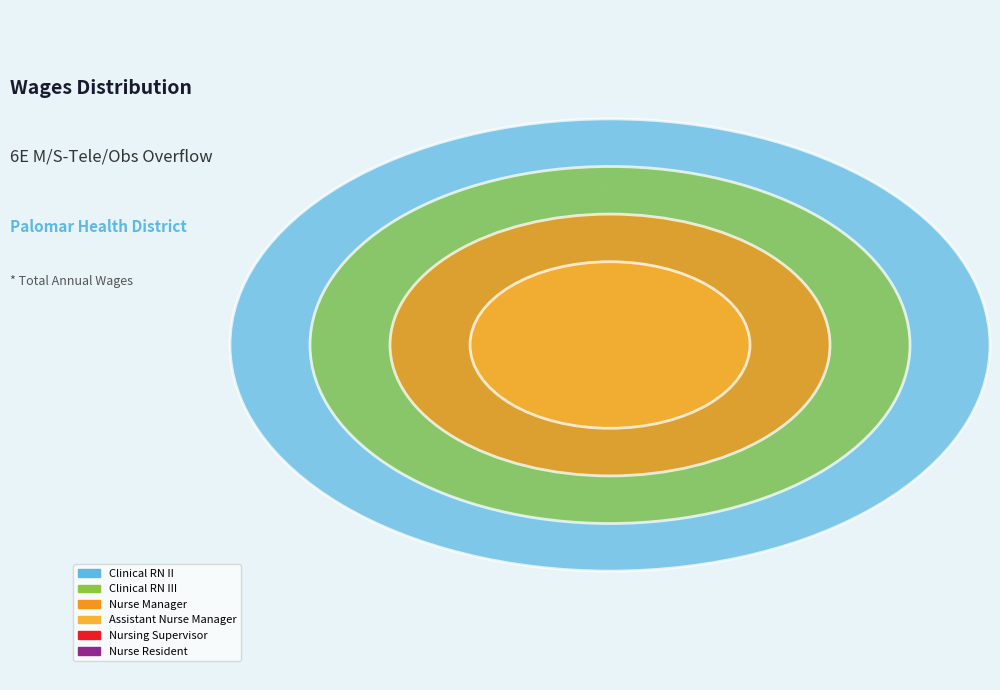

How much of the chart is everything except Assistant Nurse Manager?

97.2%